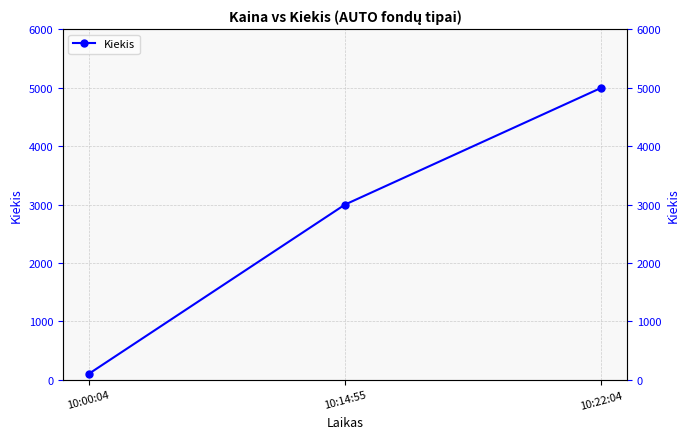

True or false: the data shows 3000 at 10:14:55.

True